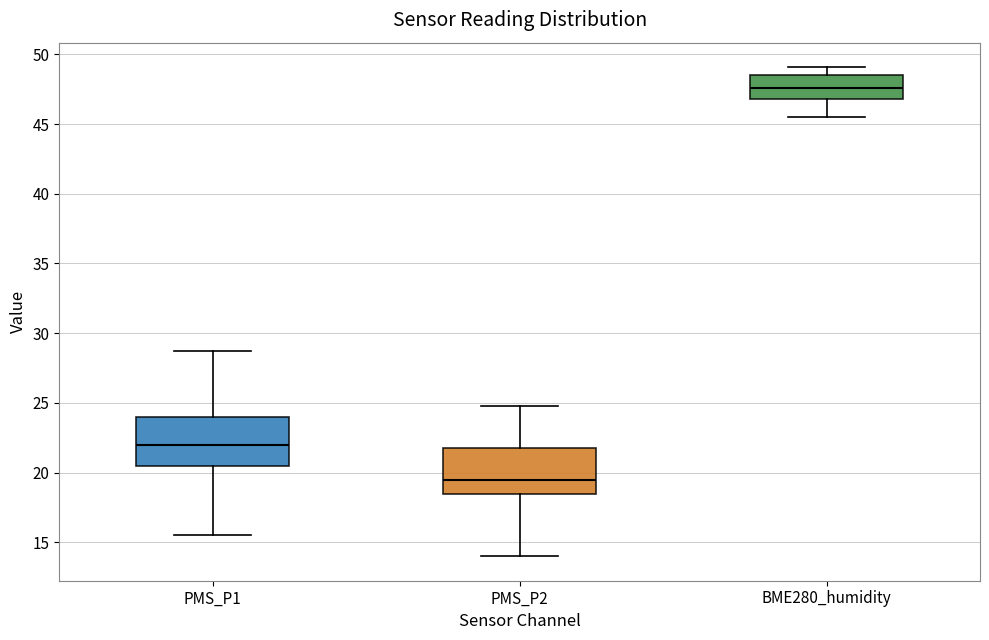

Which box has the highest median line?

BME280_humidity